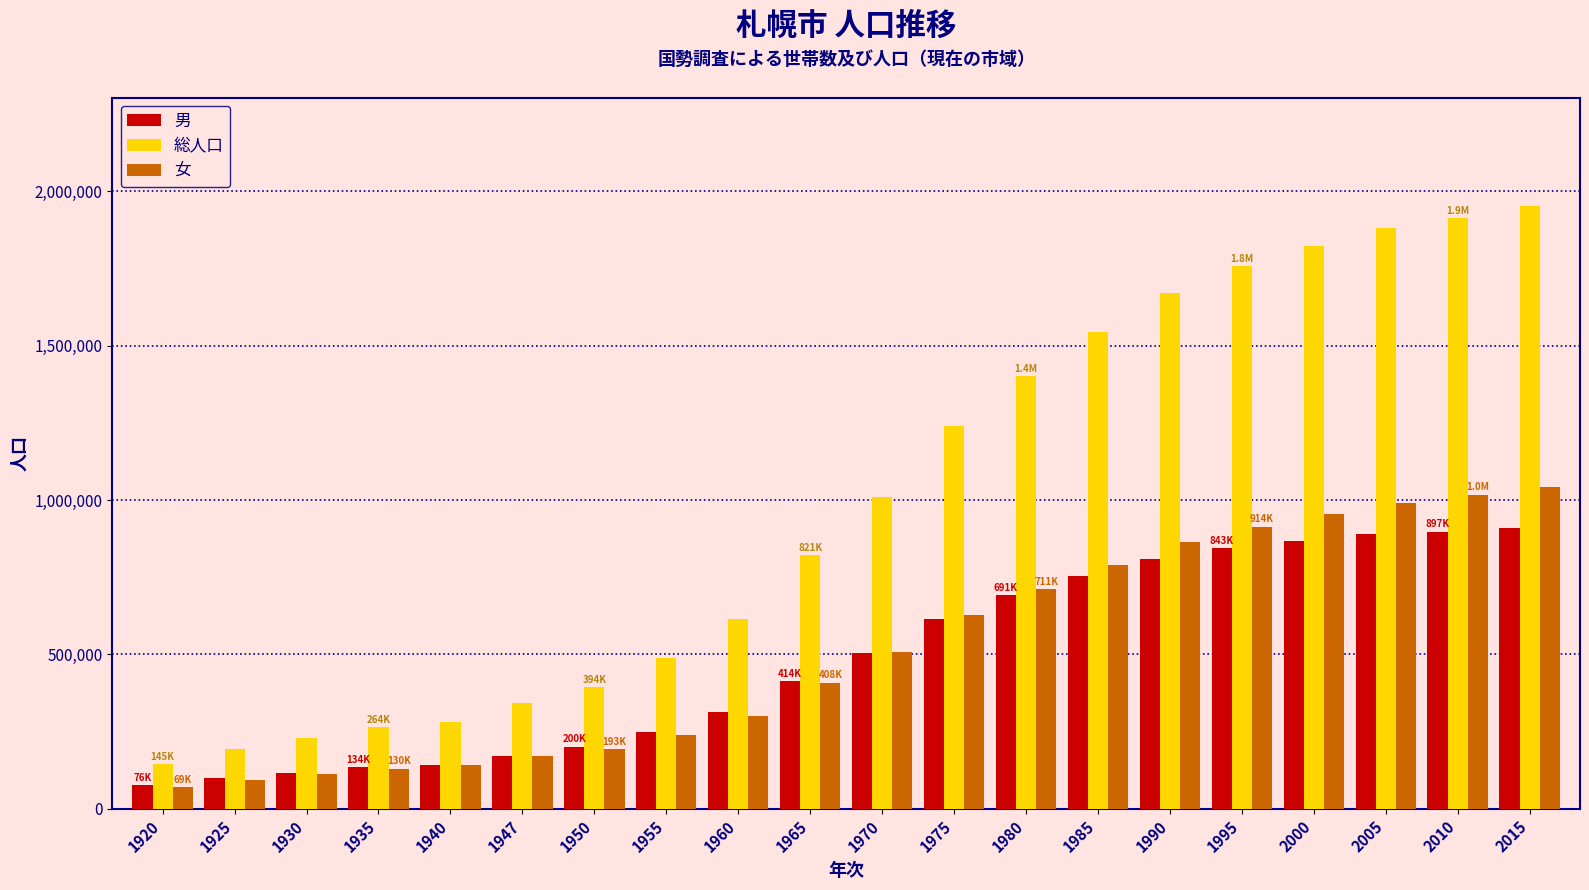

The 男 series shows 538864 at 1995. True or false?

False